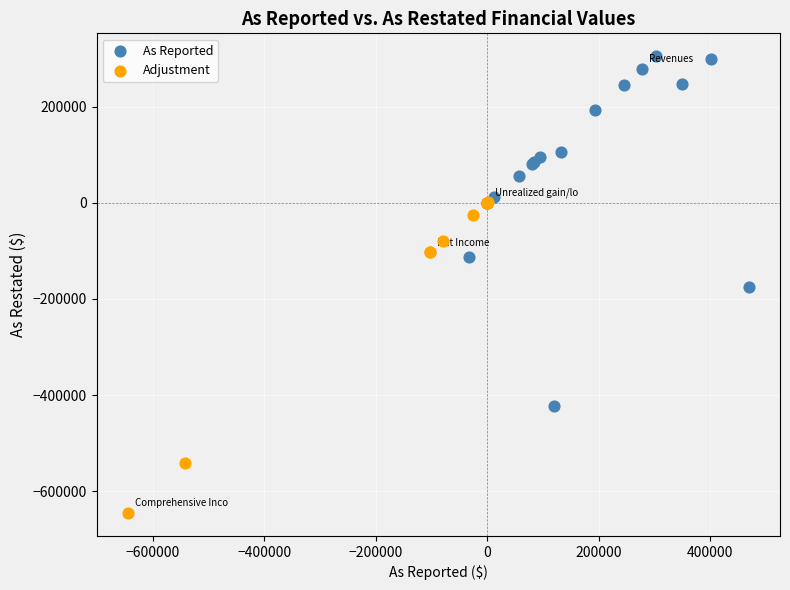

Which series contains the lowest Y value?

Adjustment